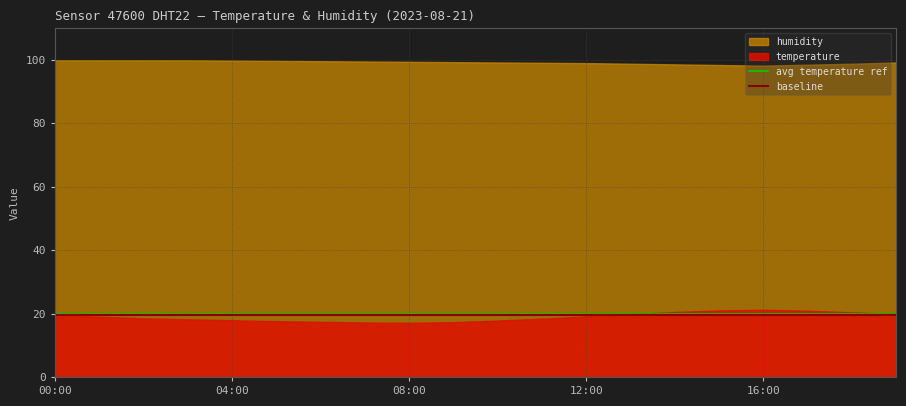

Read the avg temperature ref value at 17.

20.0